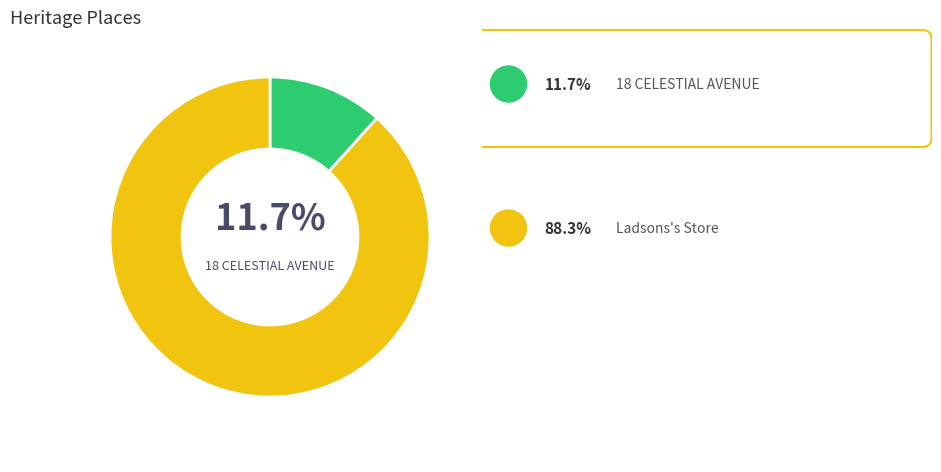

How many slices are in this pie chart?

2